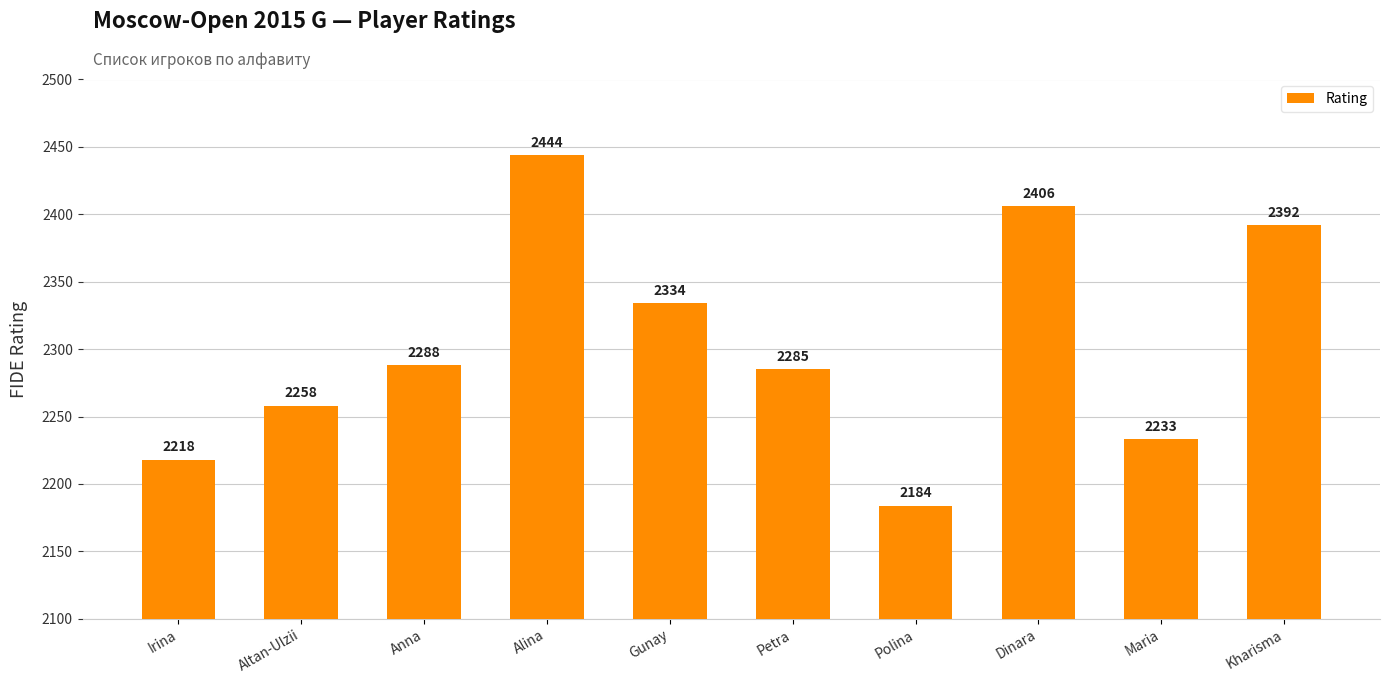

What is the greatest value displayed?

2444